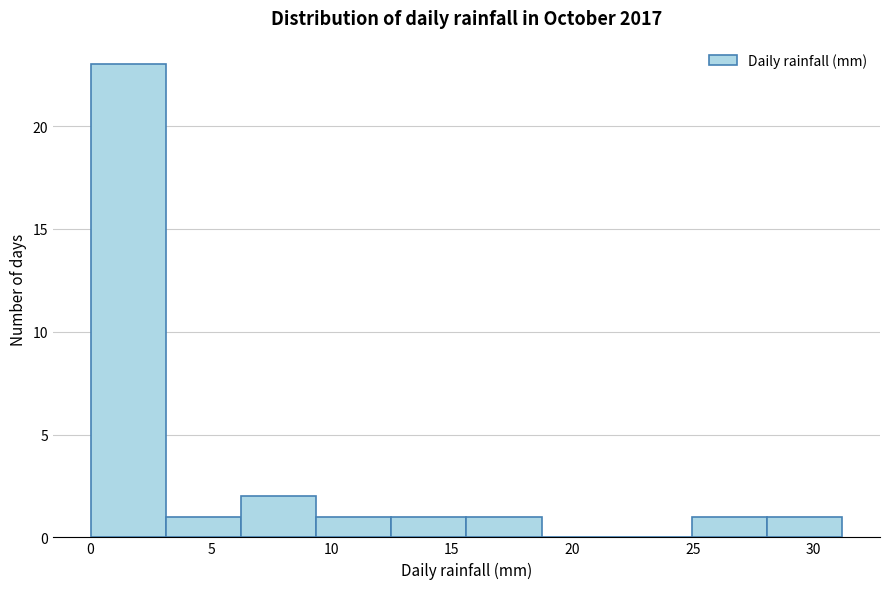

Reading left to right, list every bar in this chart as the range it spans on the x-axis followed by its height. Neither the bar edges nor the heights are printed on the chart, so give them approximately, as read against the axes.

0.0 to 3.0: 23
3.0 to 6.0: 1
6.0 to 9.5: 2
9.5 to 12.5: 1
12.5 to 15.5: 1
15.5 to 18.5: 1
18.5 to 22.0: 0
22.0 to 25.0: 0
25.0 to 28.0: 1
28.0 to 31.0: 1